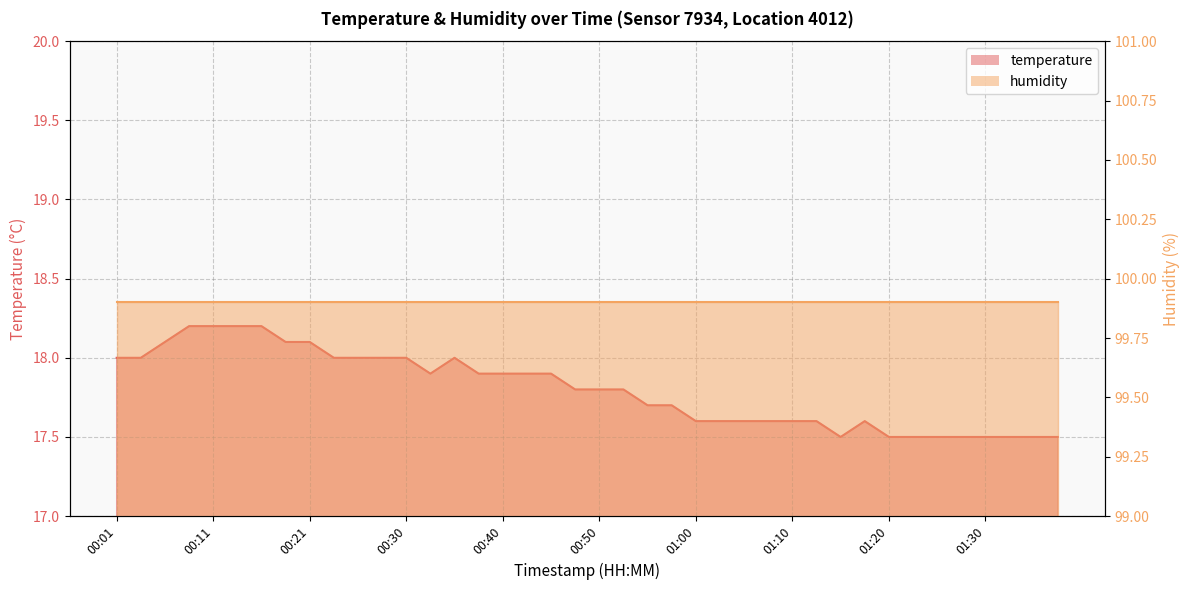

How many categories are shown in the chart?

40